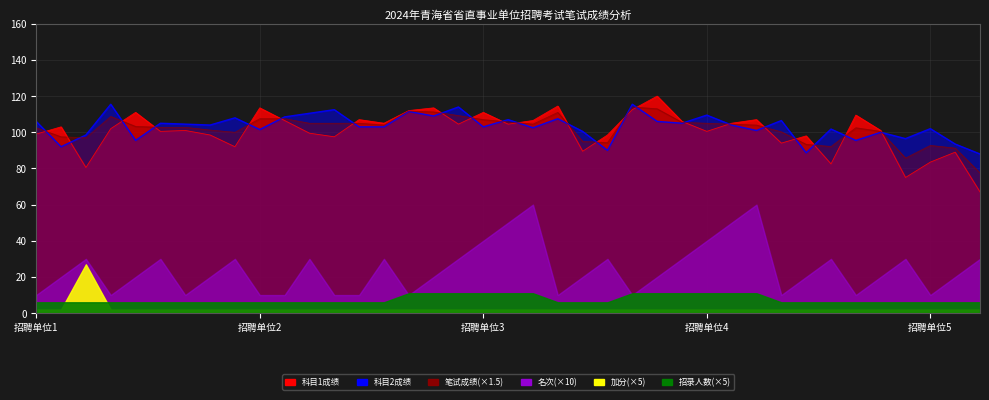

At which label does 笔试成绩 reach its minimum?

38